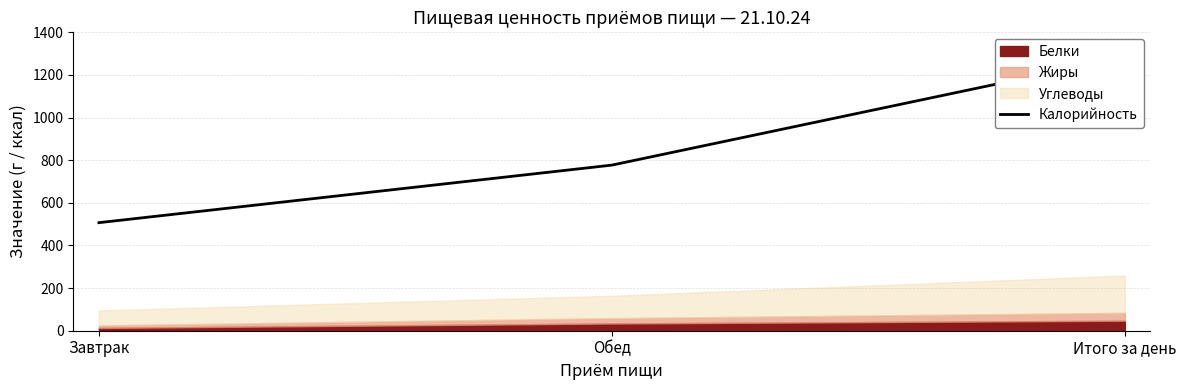

The value at Итого за день is 1284. True or false?

True